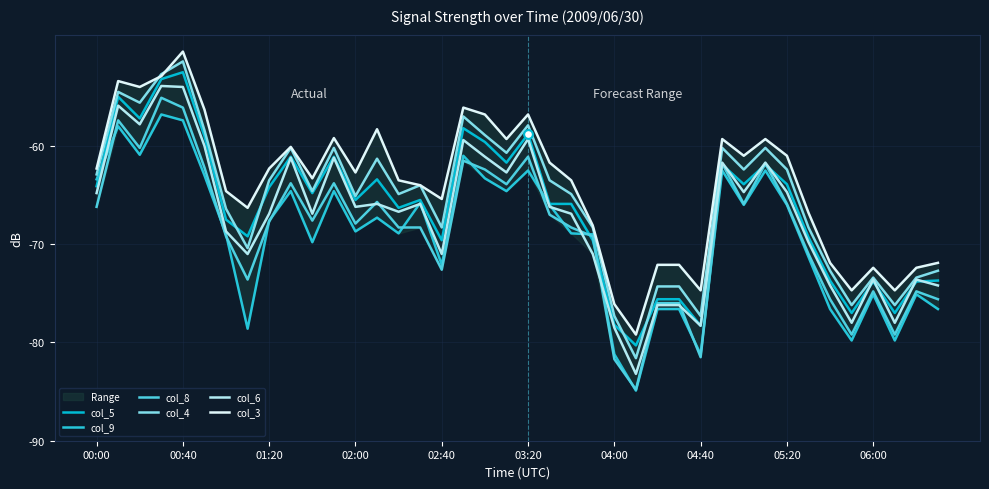

Which series reaches the maximum Y coordinate?

col_3